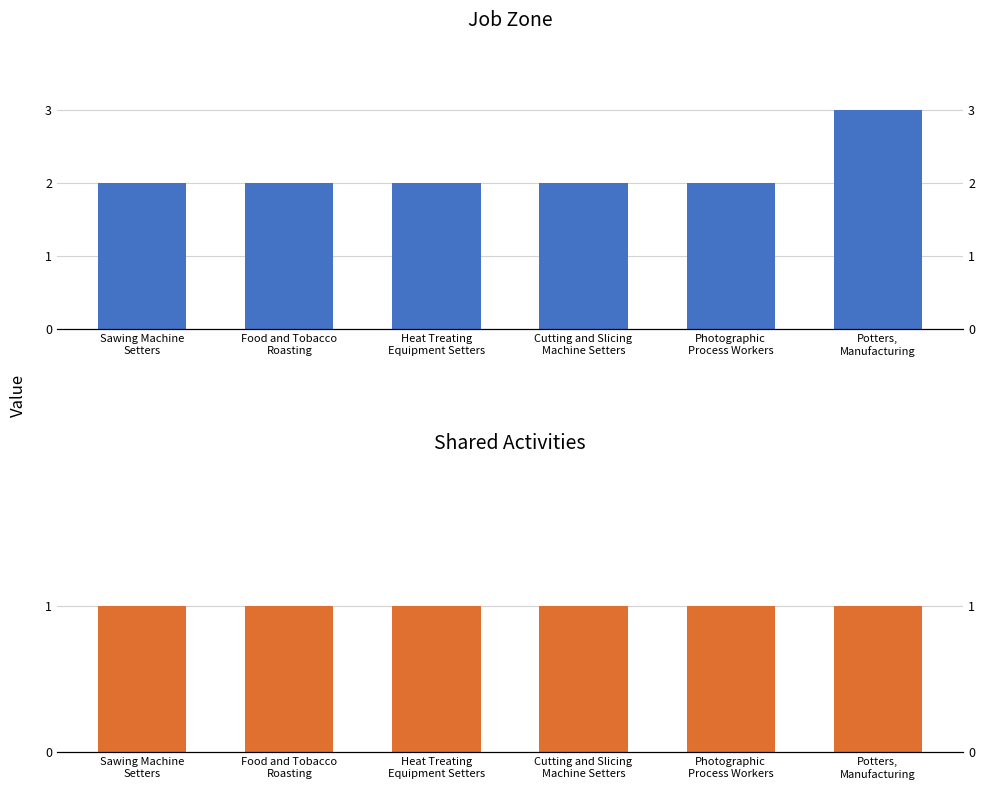

How many series are shown in this chart?

2